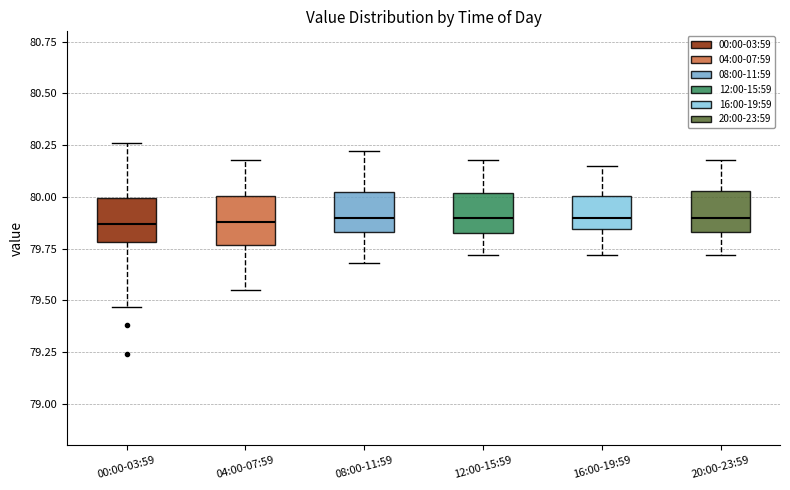

Reading left to right, transcribe this box plot: for each box, give where its median line is, the range the box spans, and where its two whiskers end, as read against the y-axis. The values are not printed on the chart, so give them approximately, as read against the axis.

00:00-03:59: median 79.85, box 79.80 to 80.00, whiskers 79.45 to 80.25
04:00-07:59: median 79.90, box 79.75 to 80.00, whiskers 79.55 to 80.20
08:00-11:59: median 79.90, box 79.85 to 80.00, whiskers 79.70 to 80.20
12:00-15:59: median 79.90, box 79.85 to 80.00, whiskers 79.70 to 80.20
16:00-19:59: median 79.90, box 79.85 to 80.00, whiskers 79.70 to 80.15
20:00-23:59: median 79.90, box 79.85 to 80.05, whiskers 79.70 to 80.20